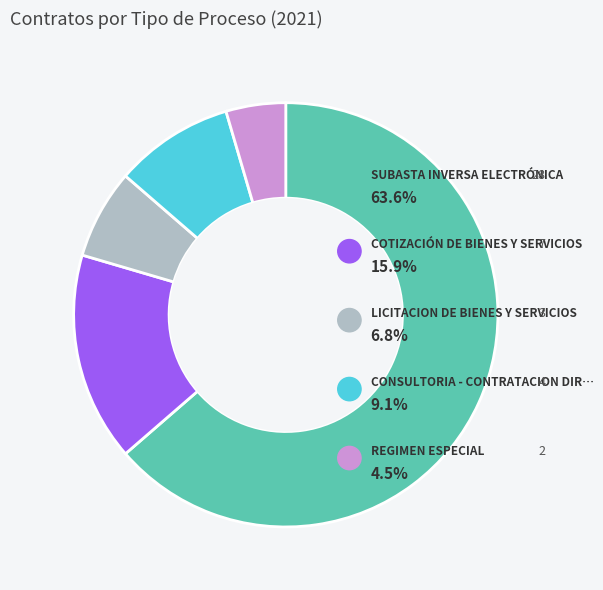

How many slices are in this pie chart?

5